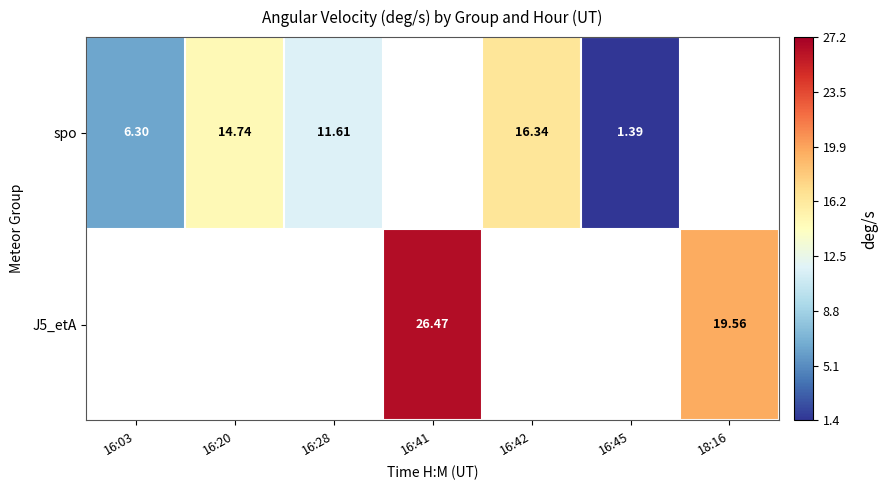

Is the value of J5_etA at 16:41 greater than the value of spo at 16:45?

Yes